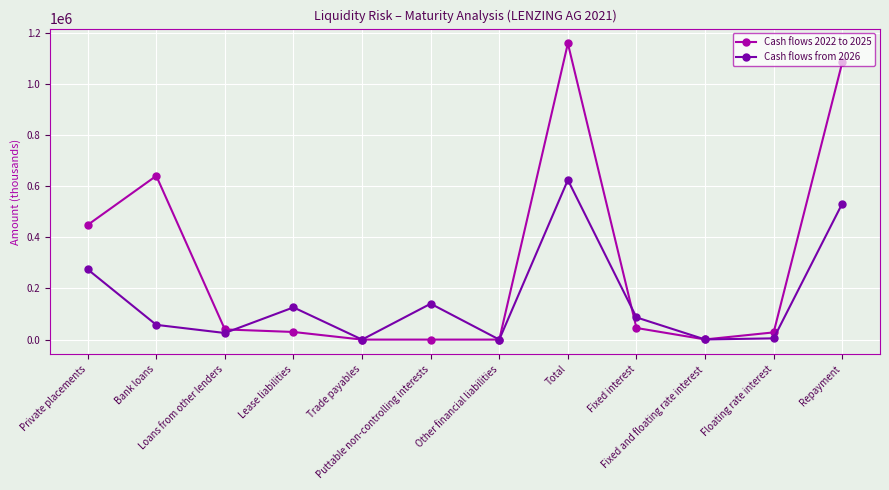

How many series are shown in this chart?

2